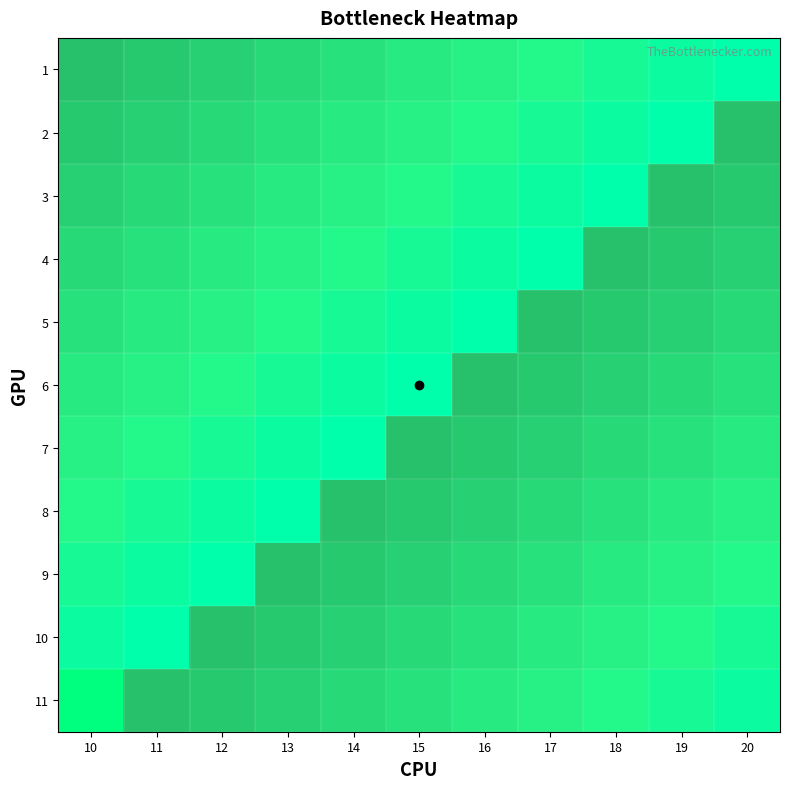

Which label corresponds to the smallest value in the chart?

10